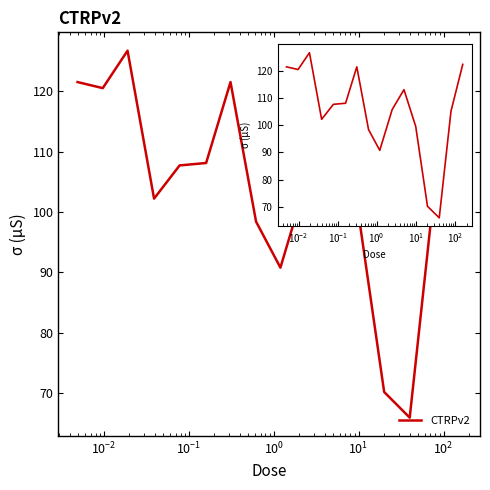

What is the smallest value displayed?

65.9